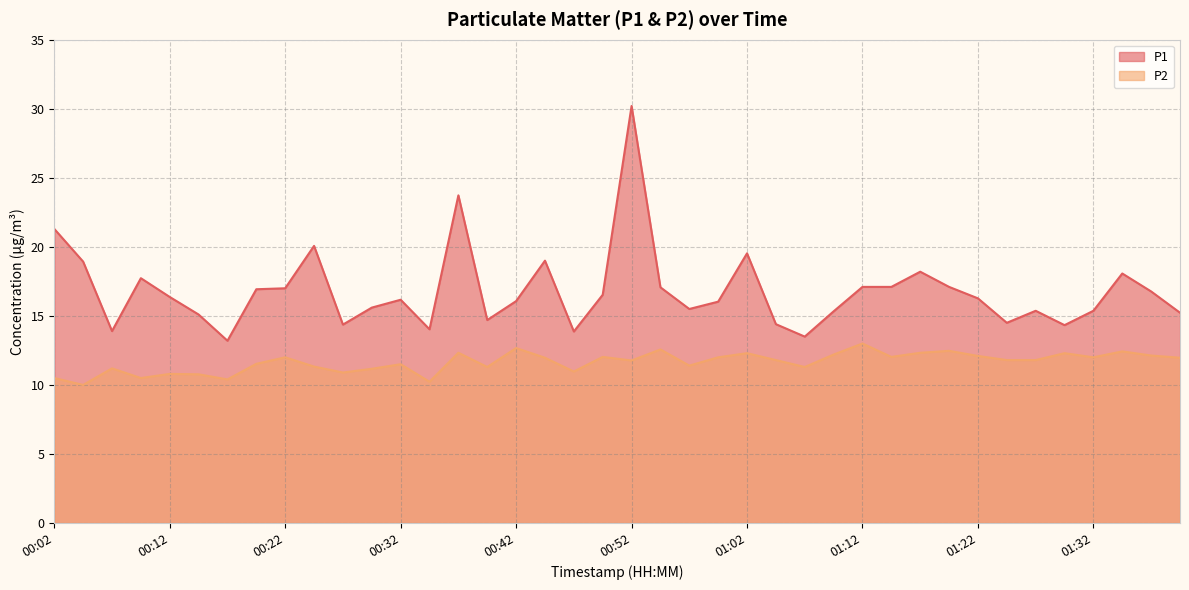

List the series in order of their peak value, lowest first.

P2, P1